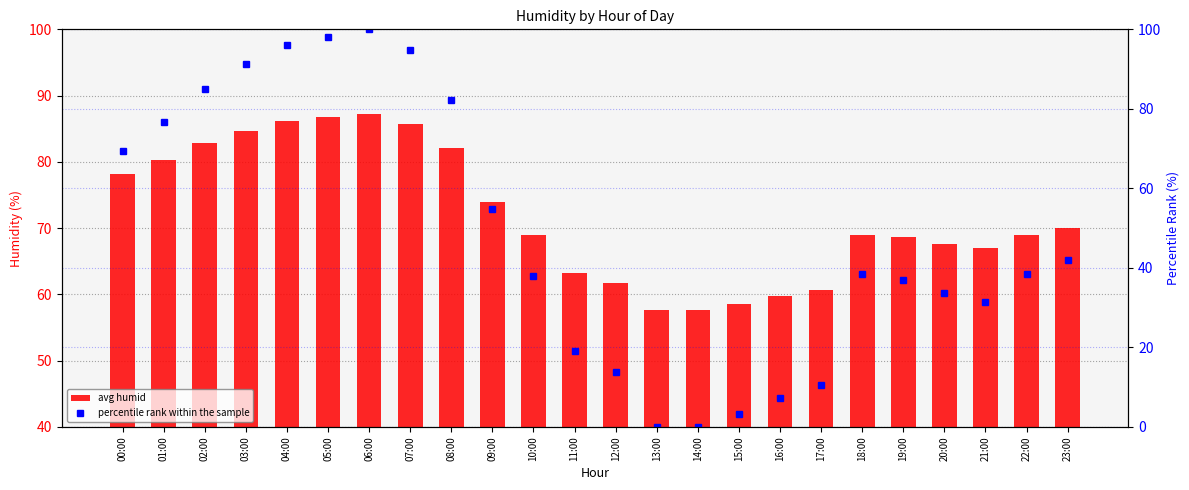

What is the label of the 15th bar from the right?

09:00